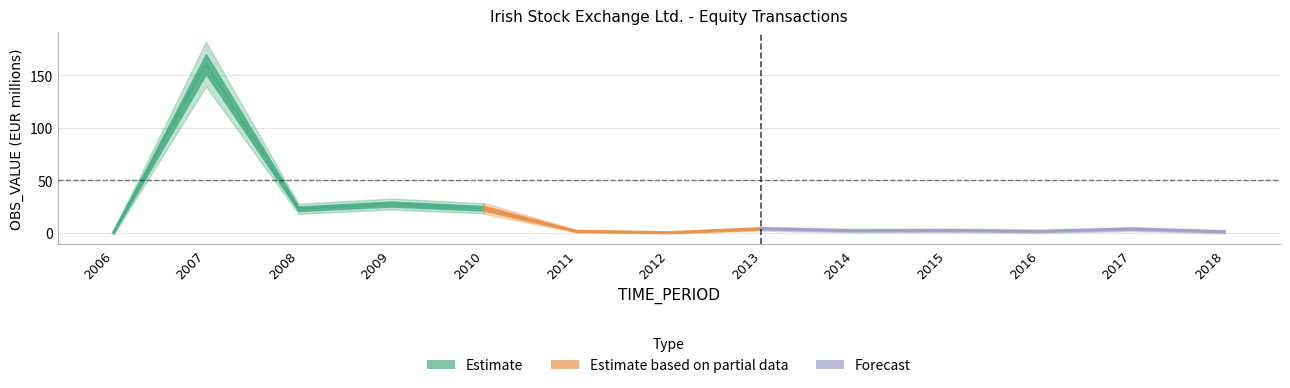

Reading right to left, extract all data points from this chart.

2018=0.9	2017=3.5	2016=1.3	2015=2.2	2014=1.9	2013=3.8	2012=0.1	2011=1.4	2010=23.2	2009=27.2	2008=22.7	2007=160.5	2006=0.0